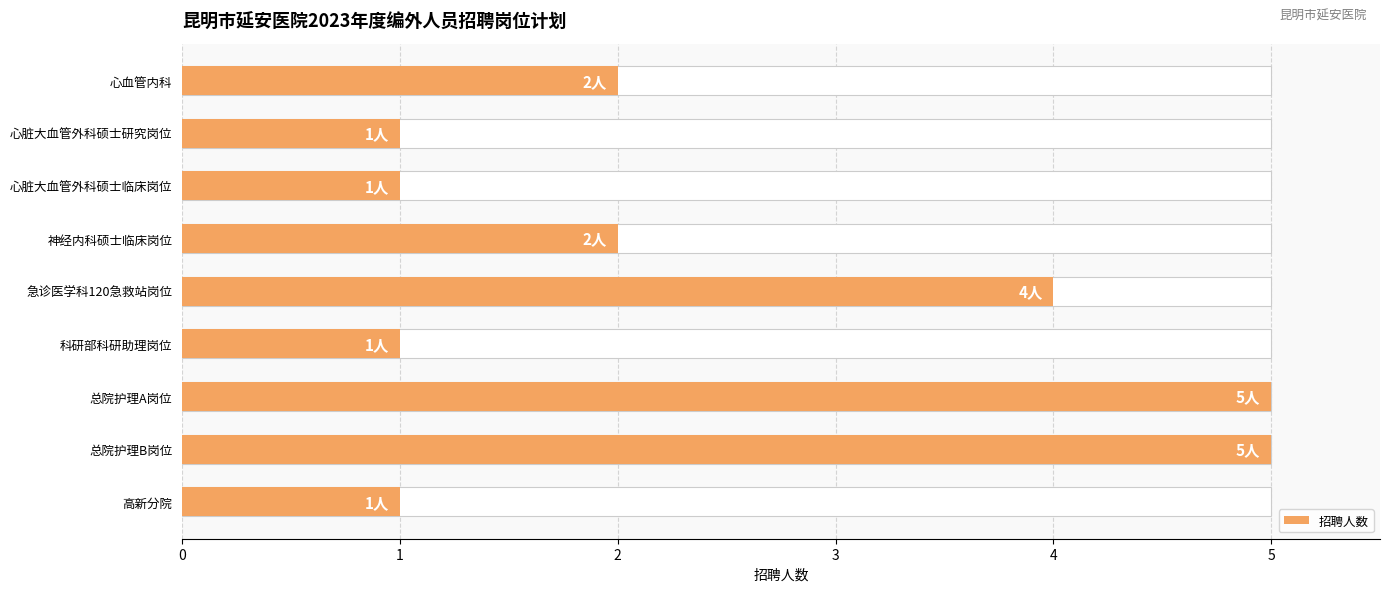

What is the smallest value displayed?

1